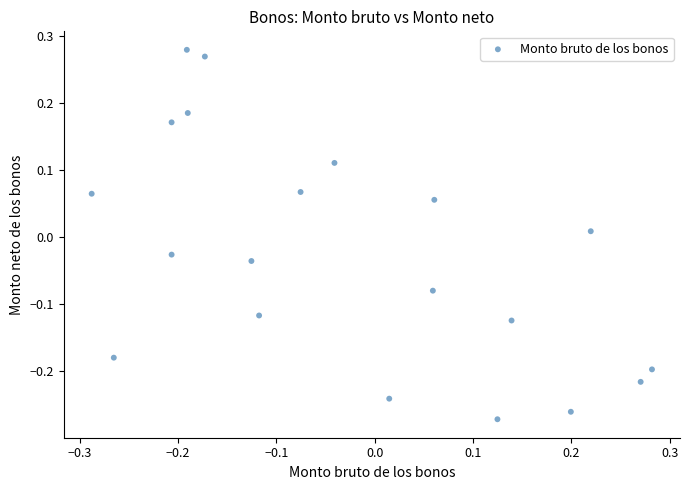

What is the range of X values (max minus min)?

0.6